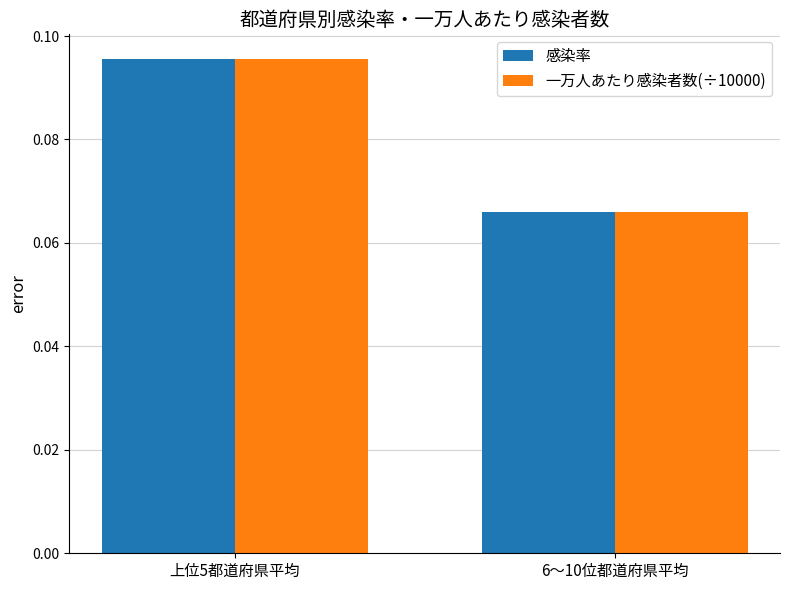

Rank the categories by 感染率 value from highest to lowest.

上位5都道府県平均, 6〜10位都道府県平均